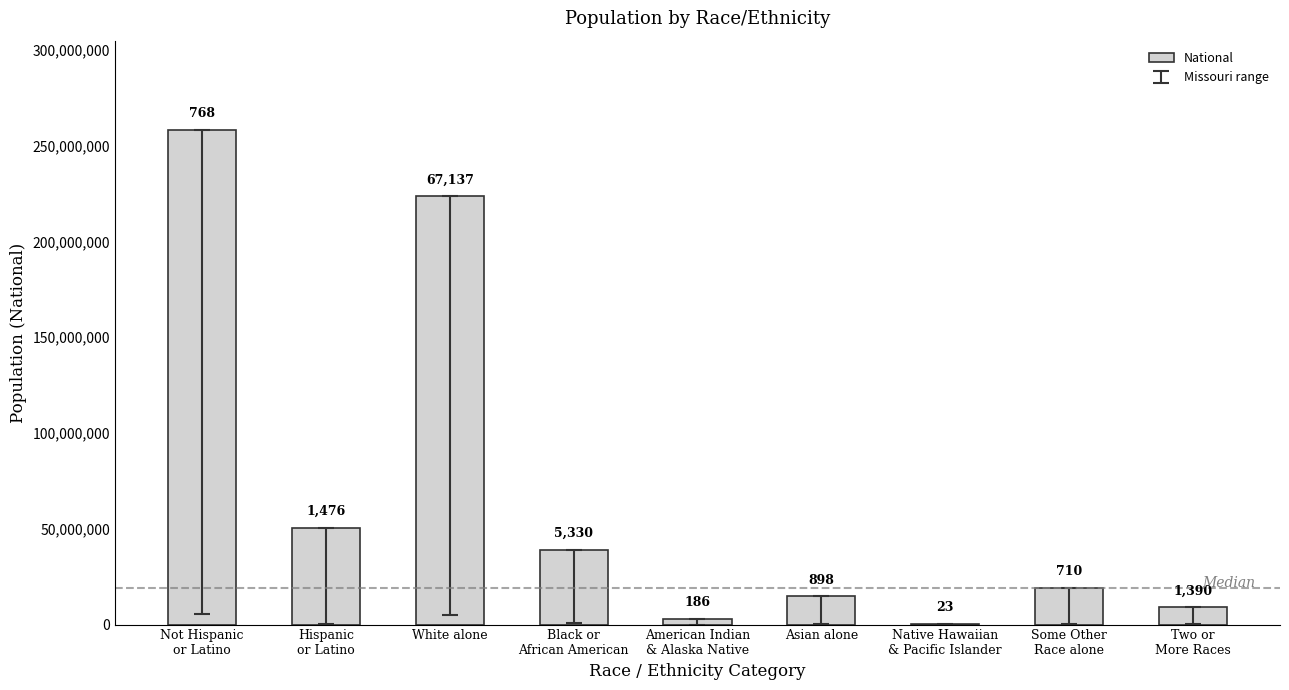

Between Two or
More Races and Black or
African American, which is larger?

Black or
African American